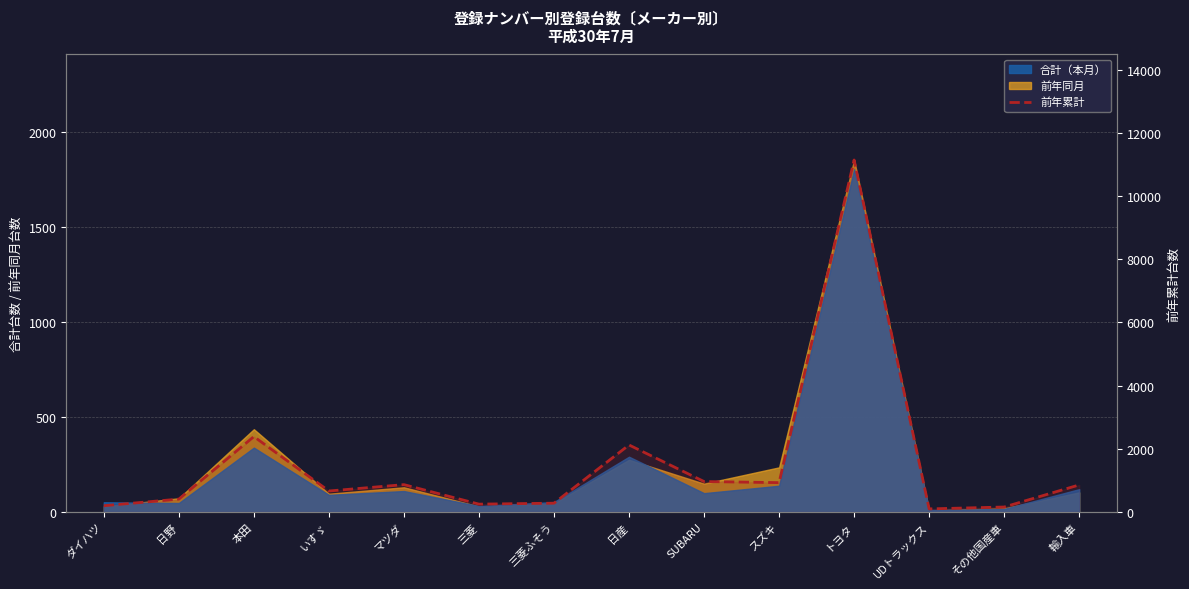

Reading left to right, extract all data points from this chart.

191	400	2382	657	859	241	271	2116	957	922	11147	90	150	850